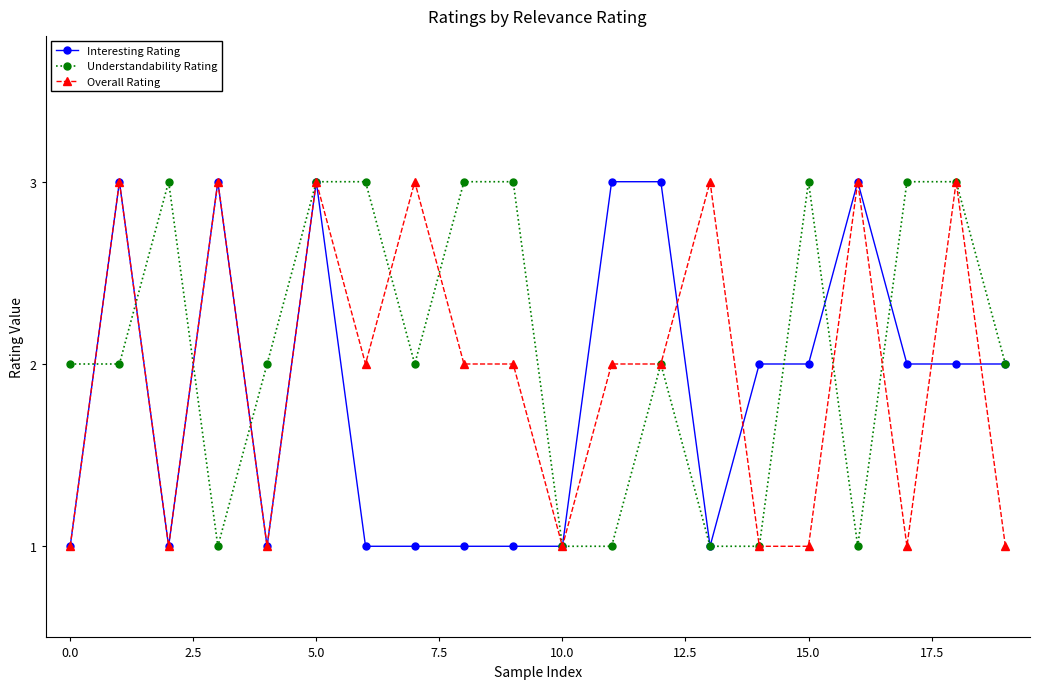

True or false: Understandability Rating has more than 1 points higher than both neighbors.

True